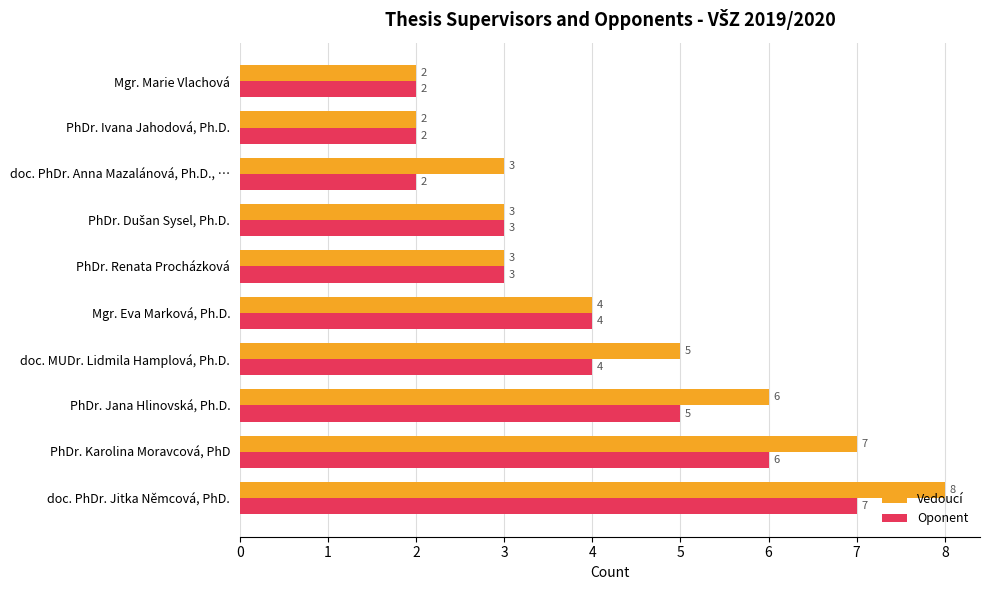

Which series has the largest range (max minus min)?

Vedoucí